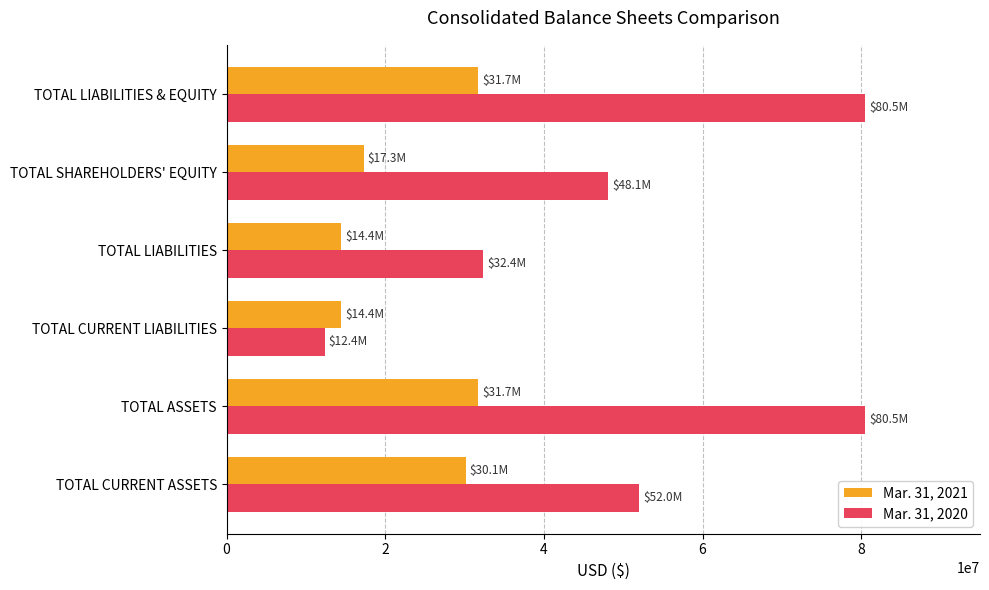

What is the maximum value for Mar. 31, 2021?

31685496